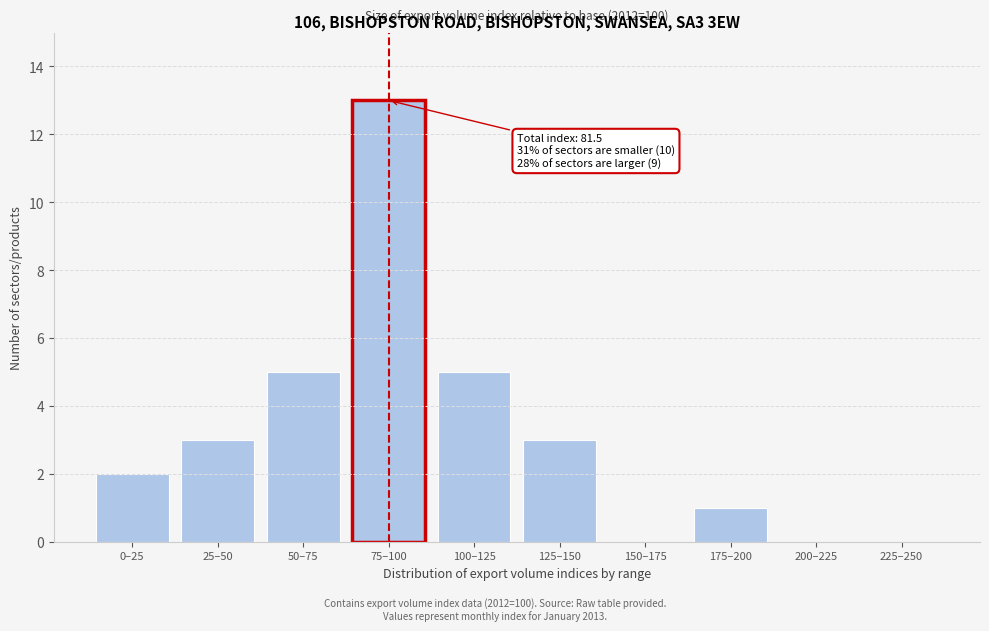

Reading right to left, list all the values displayed in this chart.

225–250=0	200–225=0	175–200=1	150–175=0	125–150=3	100–125=5	75–100=13	50–75=5	25–50=3	0–25=2